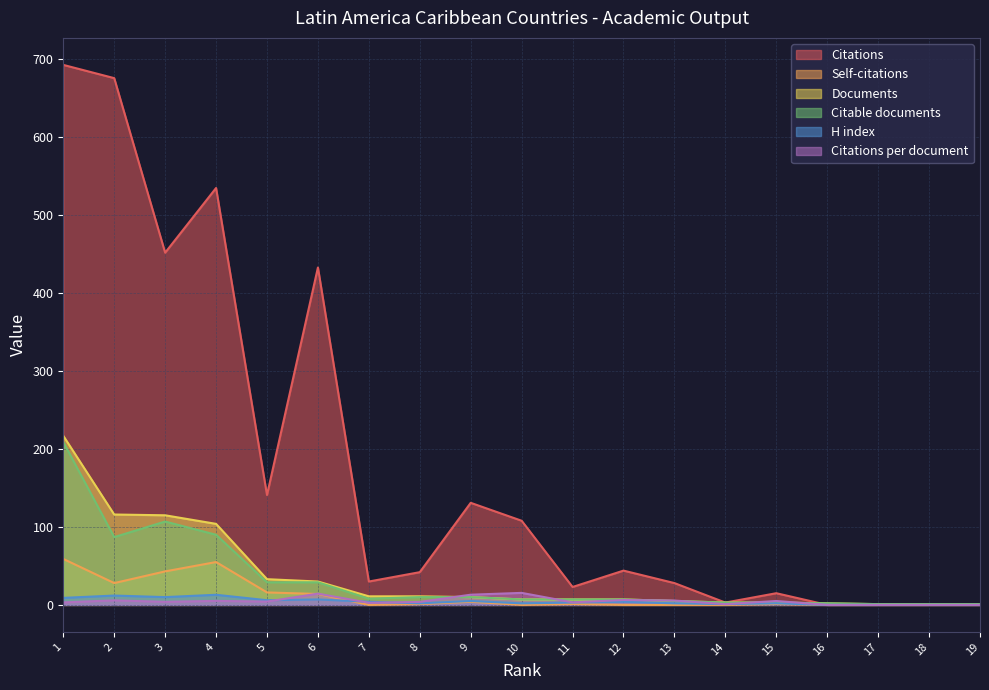

What is the approximate value of Citations at 15?

15.0